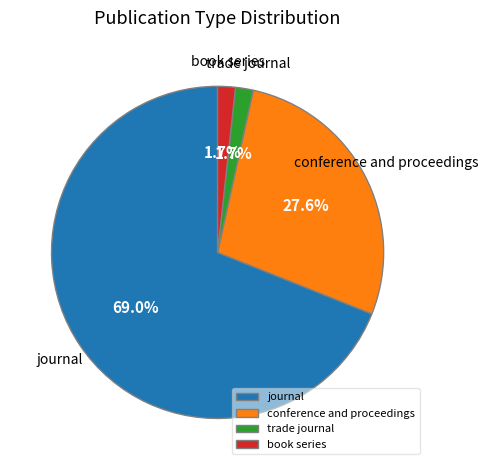

Combined, do trade journal and book series account for over 50%?

No